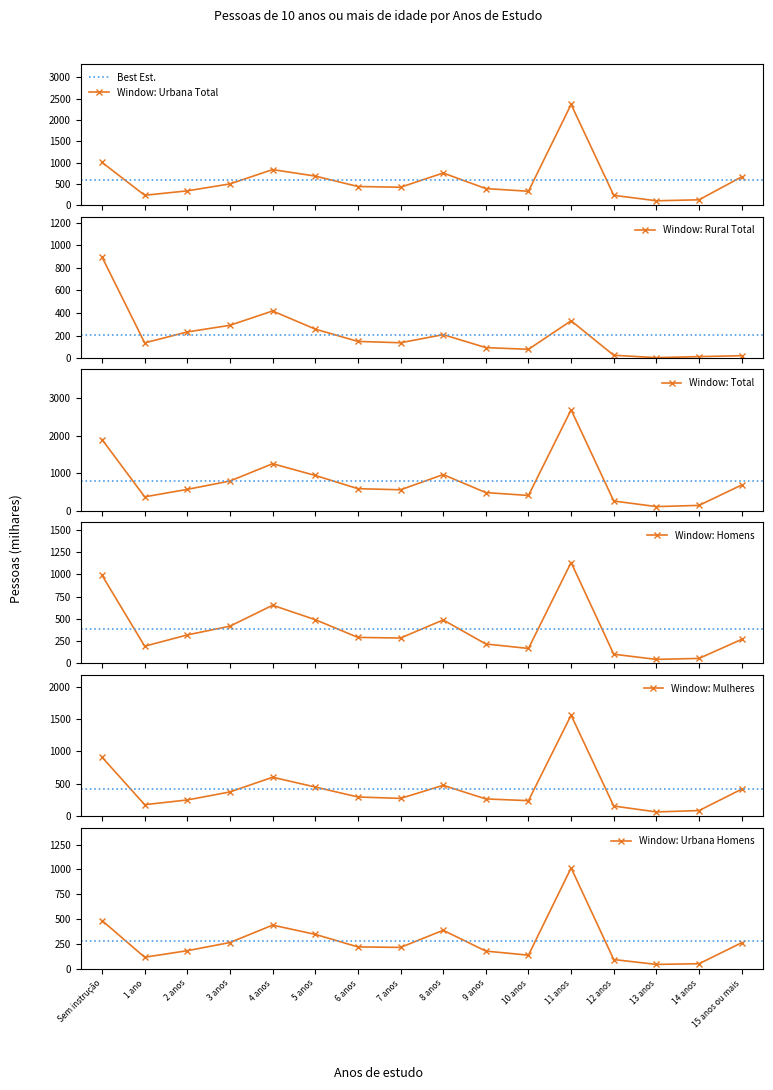

Rank the series by their maximum value, from highest to lowest.

Total, Urbana Total, Mulheres, Homens, Urbana Homens, Rural Total